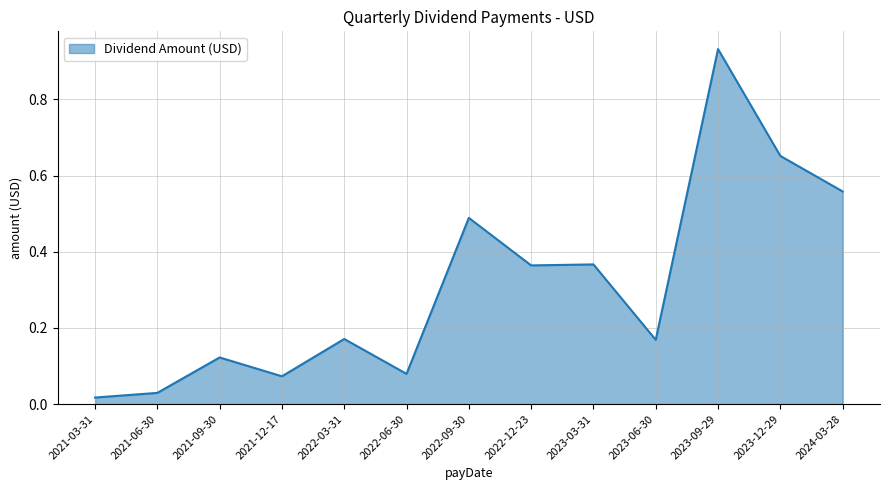

The chart shows a value of 0.1 at 2023-06-30. True or false?

False